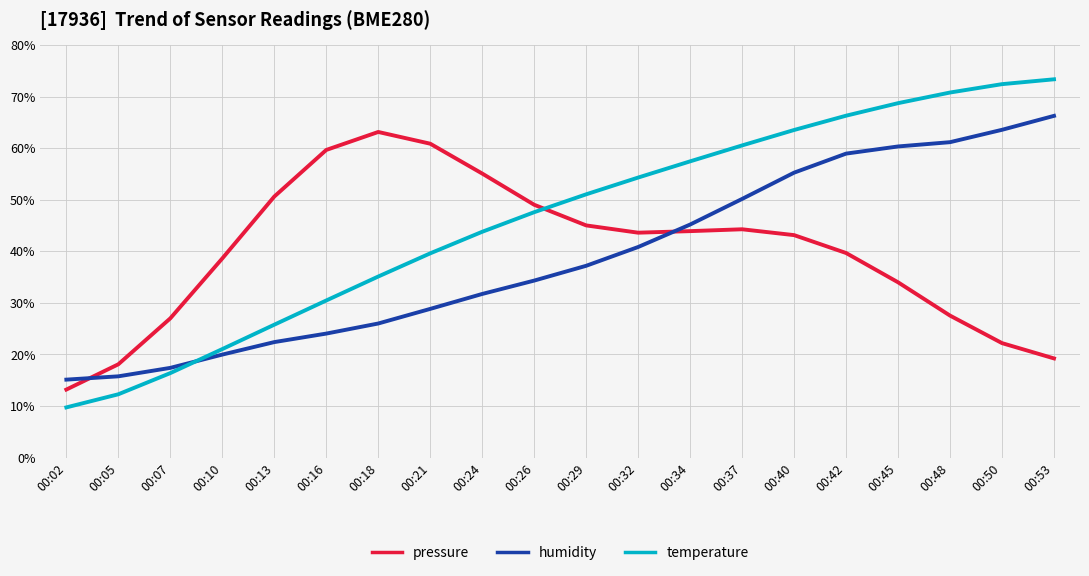

The humidity series shows 59.9 at 00:26. True or false?

False